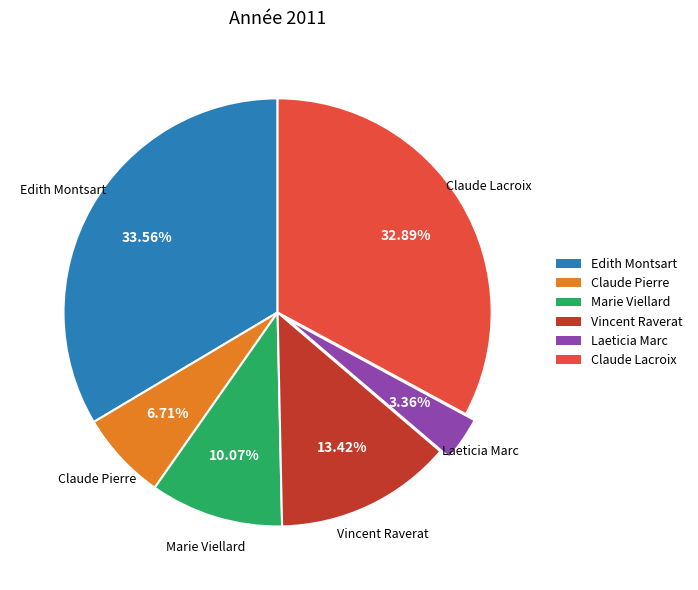

How many segments does this pie chart have?

6